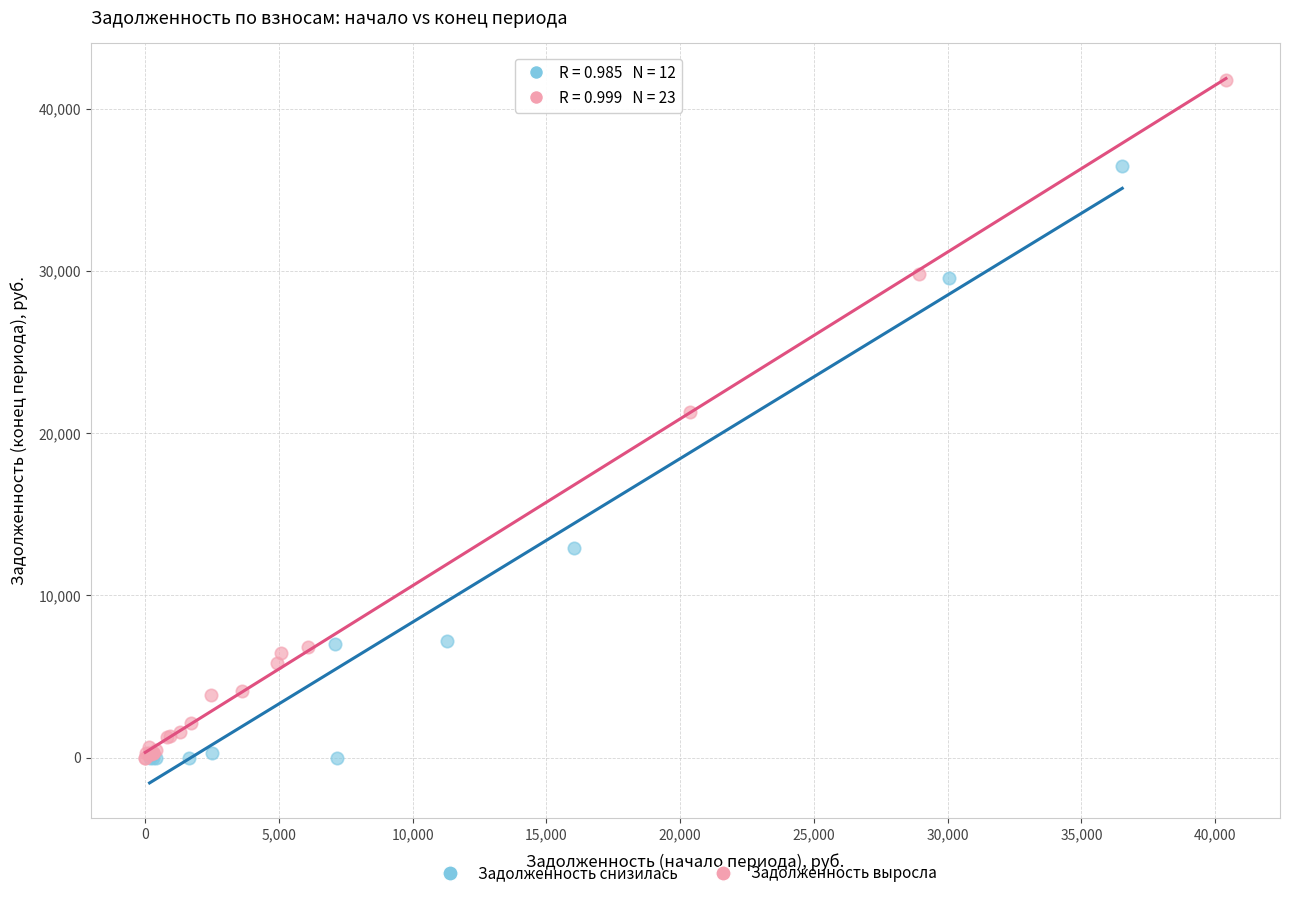

Which series has the largest Y range (max minus min)?

Задолженность выросла